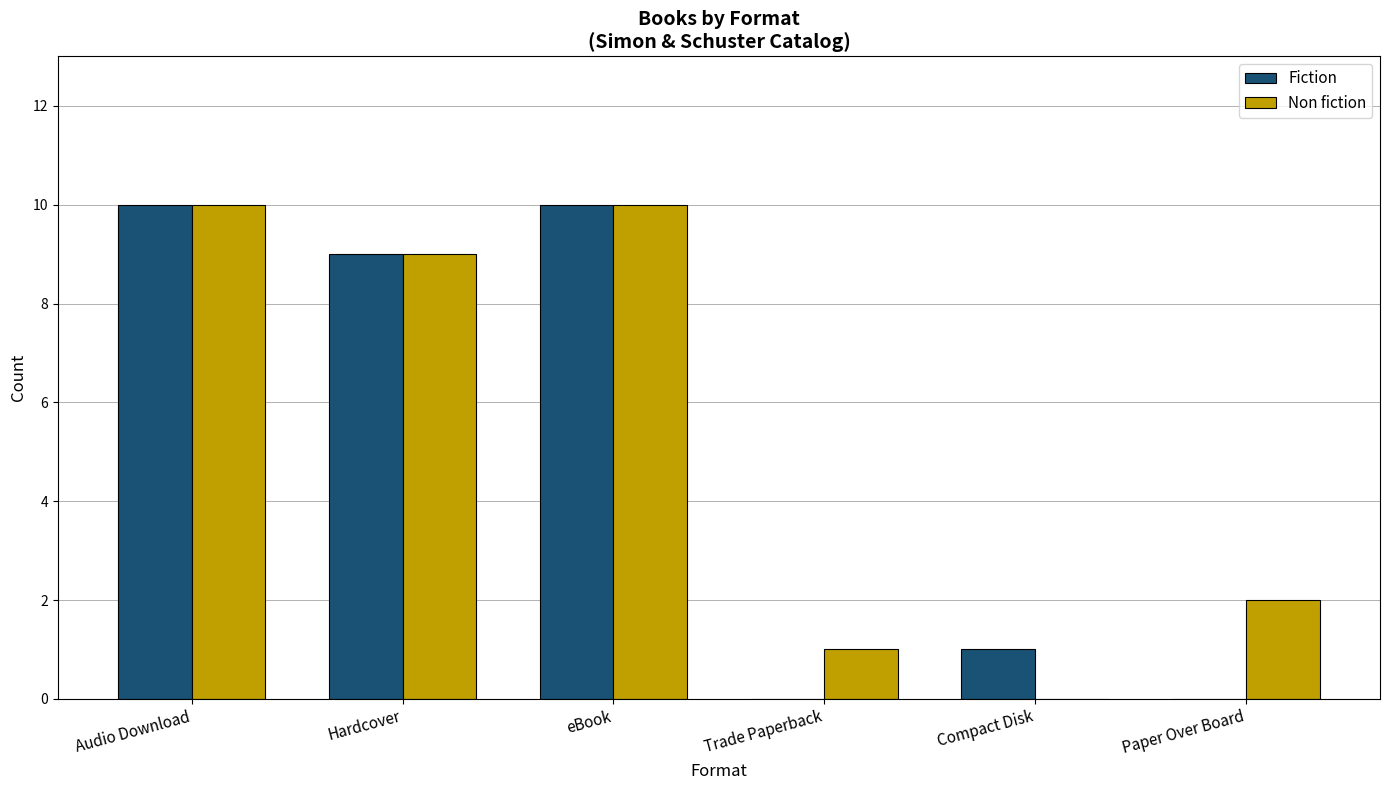

Between Audio Download and Paper Over Board, which series saw the biggest shift?

Fiction